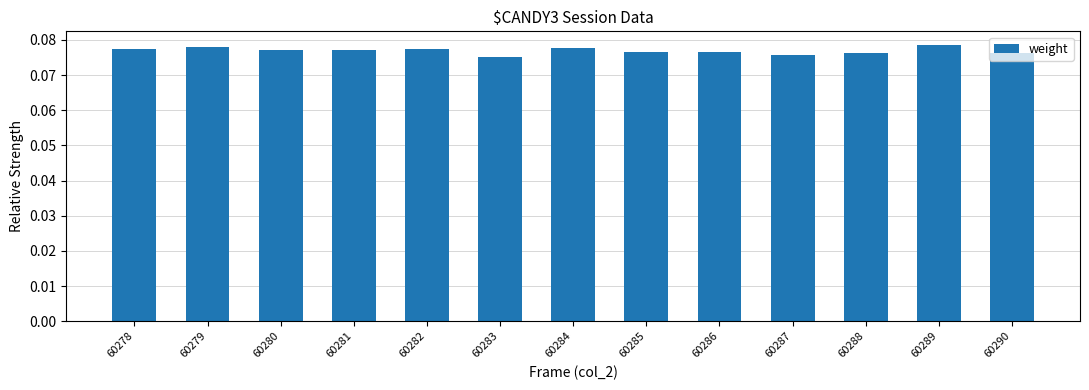

What is the sum of all values?

1.0